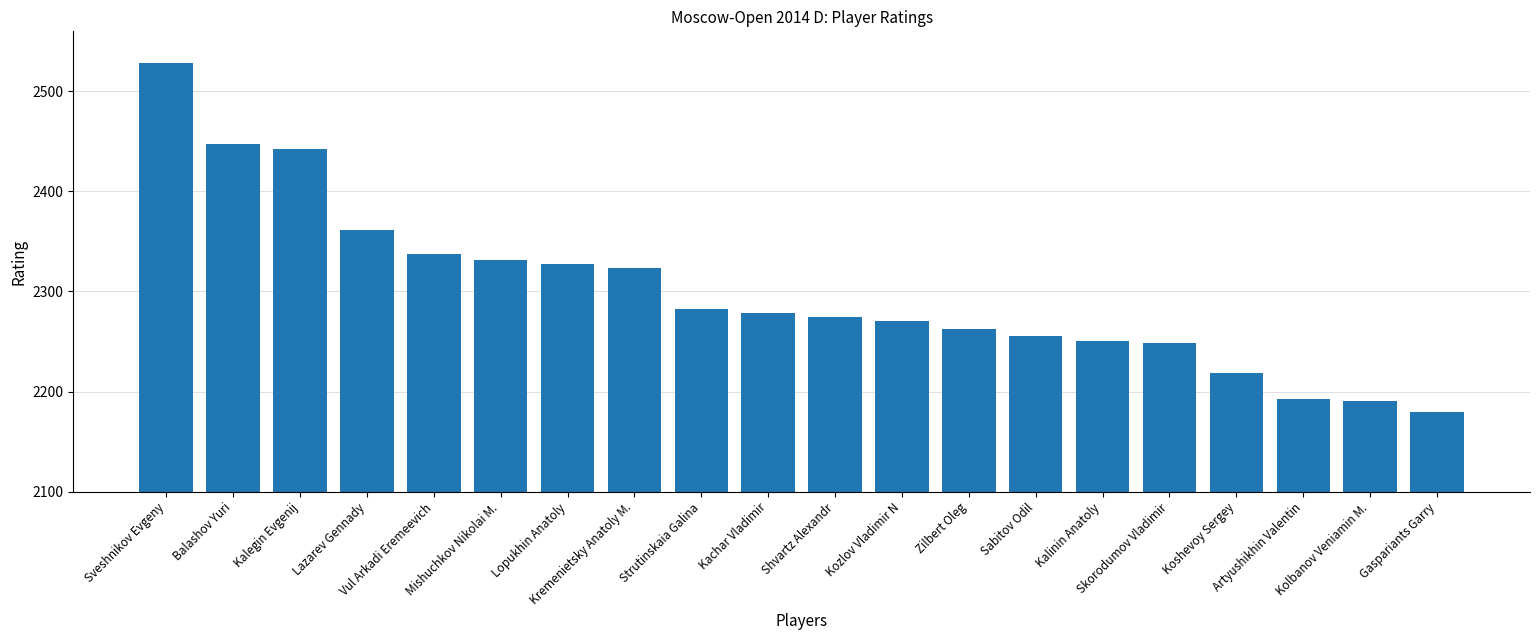

What is the smallest value displayed?

2180